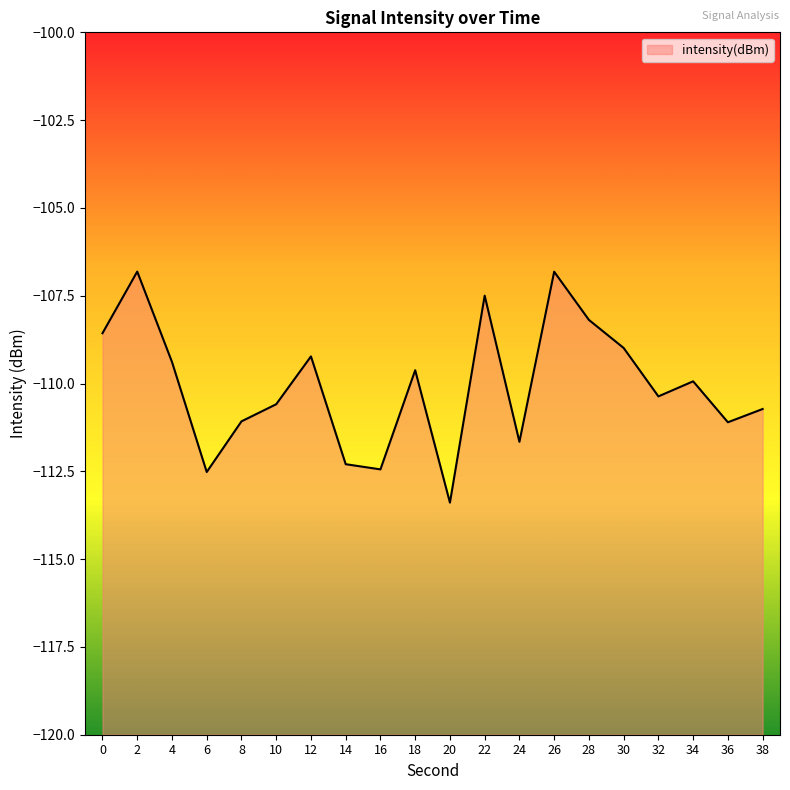

List the labels in order of value, smallest first.

20, 6, 16, 14, 24, 36, 8, 38, 10, 32, 34, 18, 4, 12, 30, 0, 28, 22, 26, 2